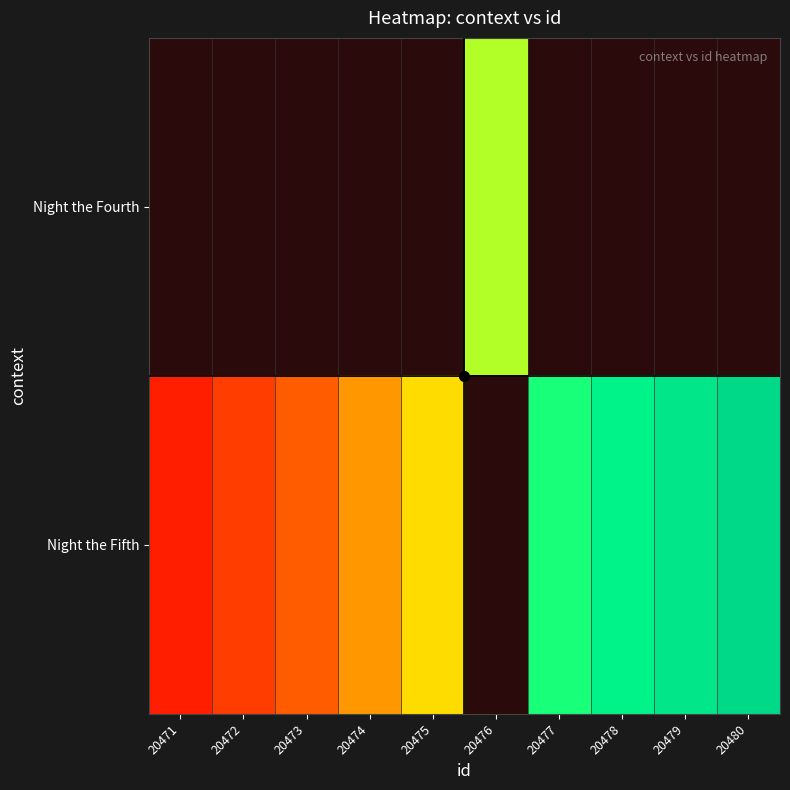

The value of Night the Fifth at 20475 is 20475.0. True or false?

True